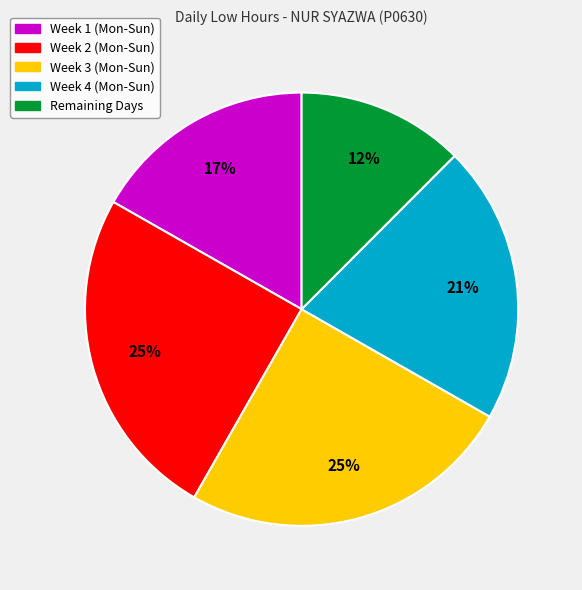

Is there a majority slice in this chart?

No